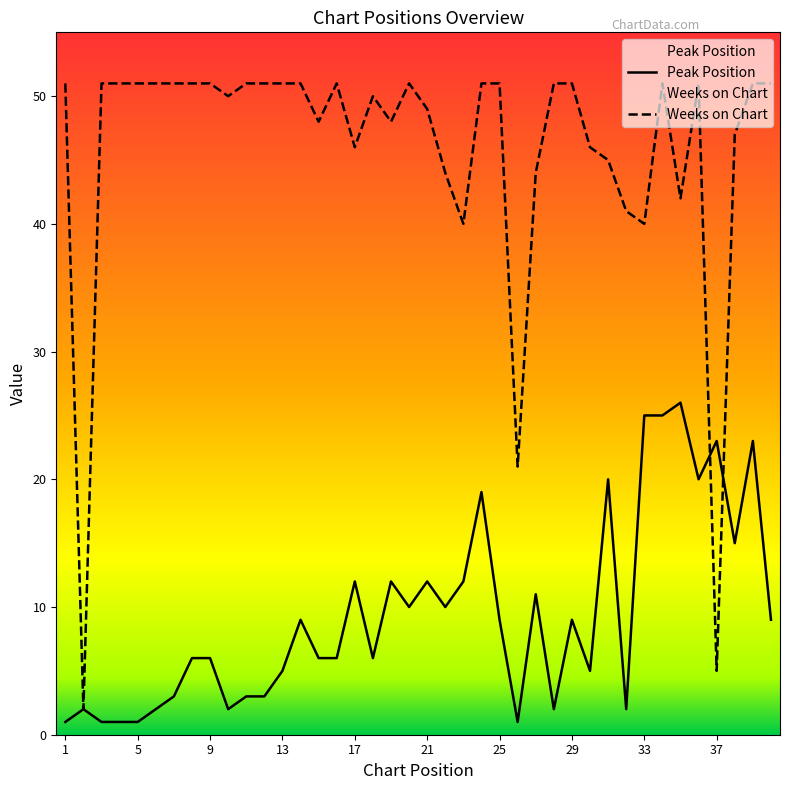

What is the maximum value shown in the chart?

51